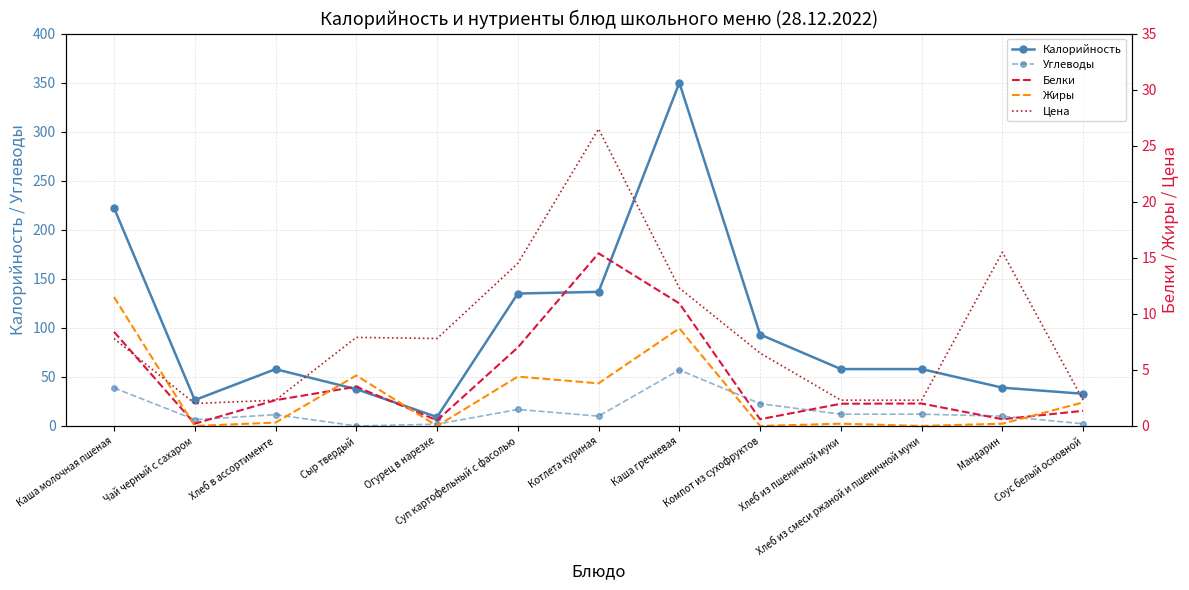

What are all the series names shown in the legend?

Калорийность, Углеводы, Белки, Жиры, Цена